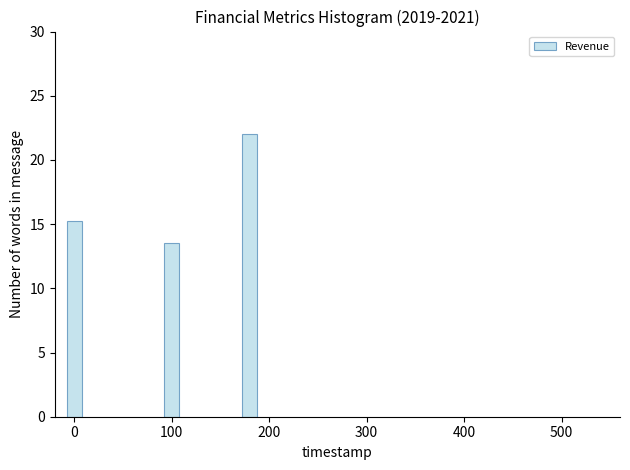

Reading left to right, transcribe all the data shown in this chart.

15.2	13.5	22.0